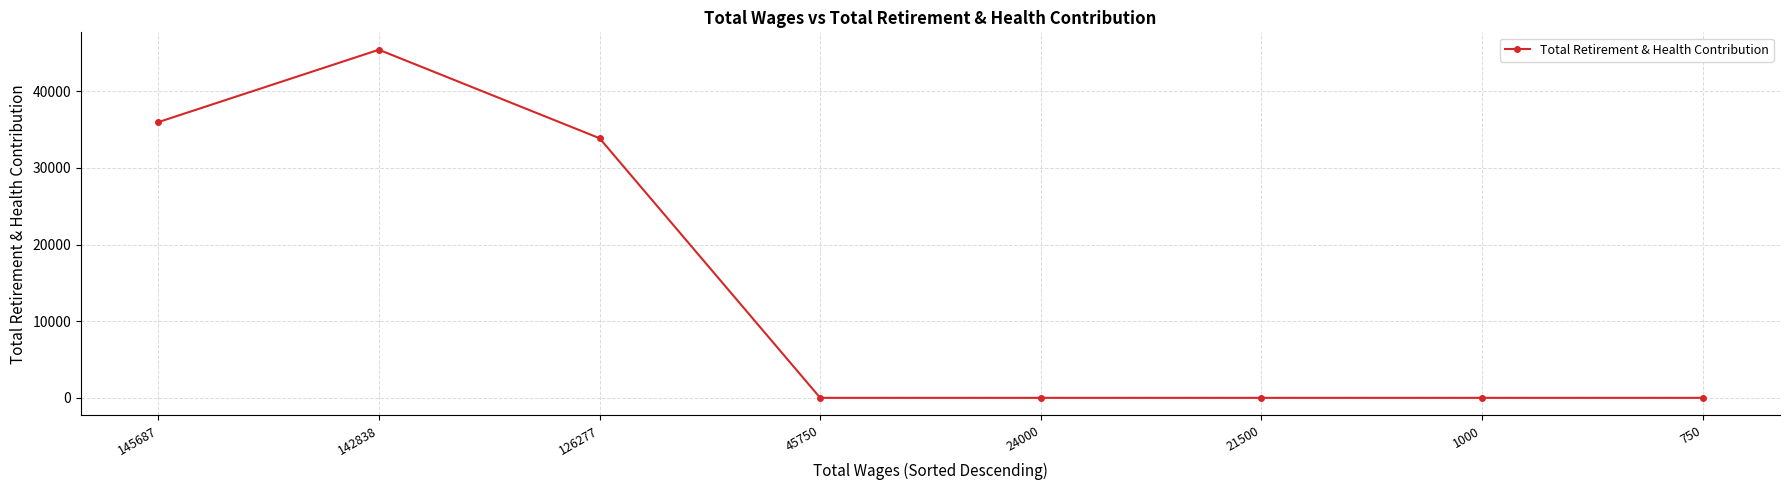

What is the sum of the values at 145687 and 21500?

35984